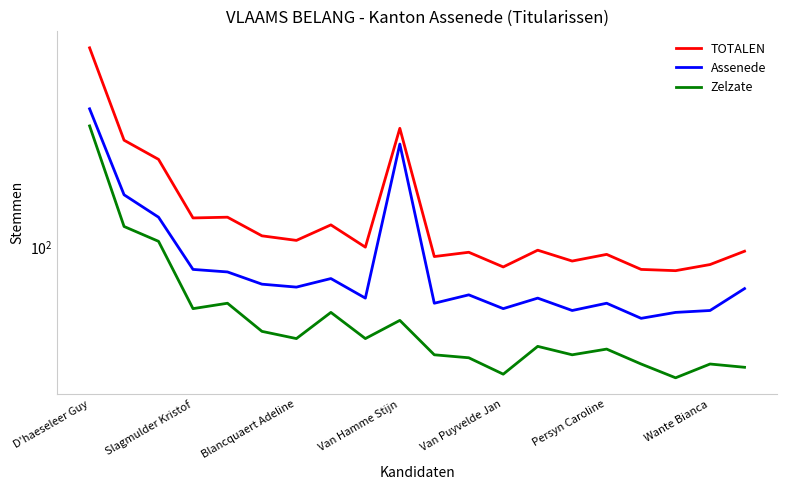

Is it true that Zelzate equals 15 at 14?

False